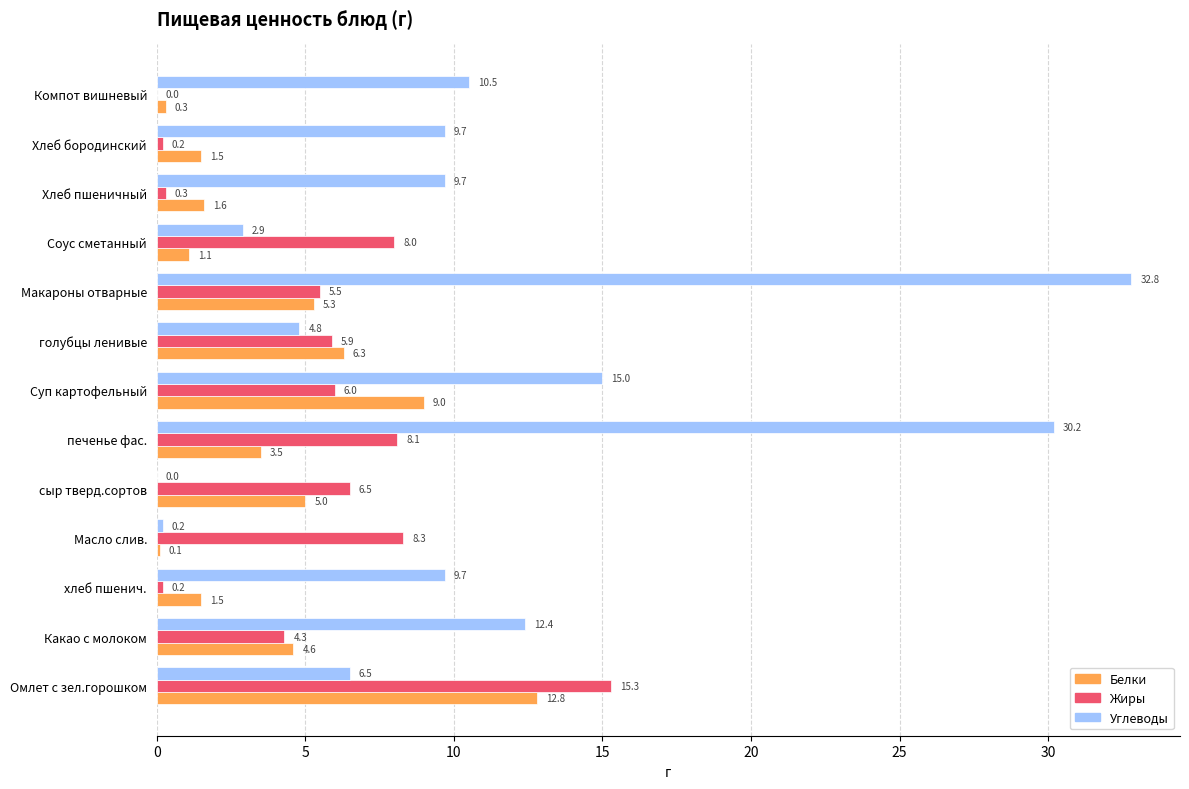

Is it true that Белки equals 12.8 at Омлет с зел.горошком?

True